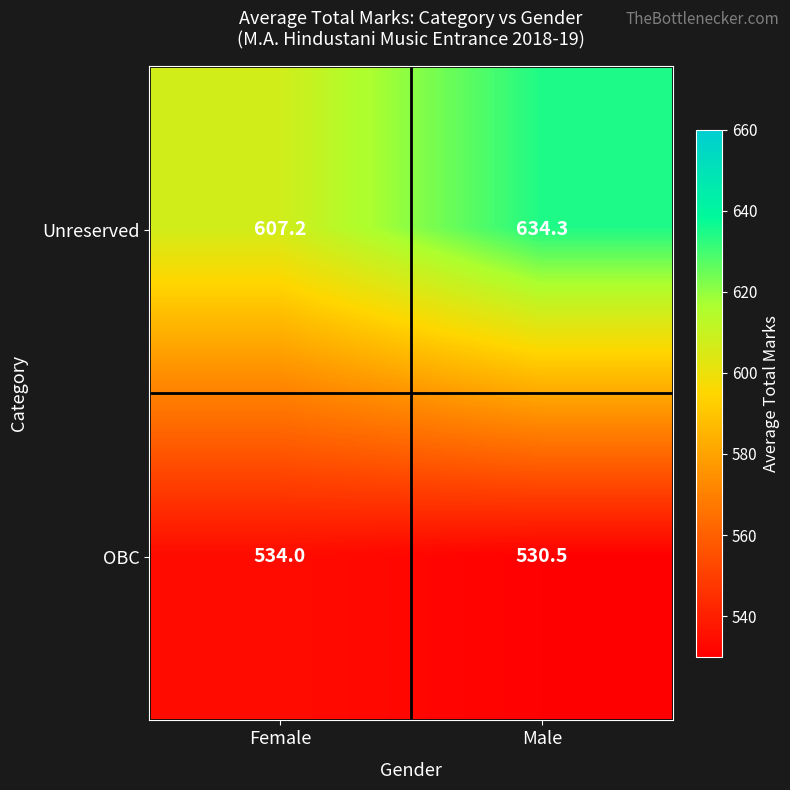

What is the approximate value of OBC at Female?

534.0